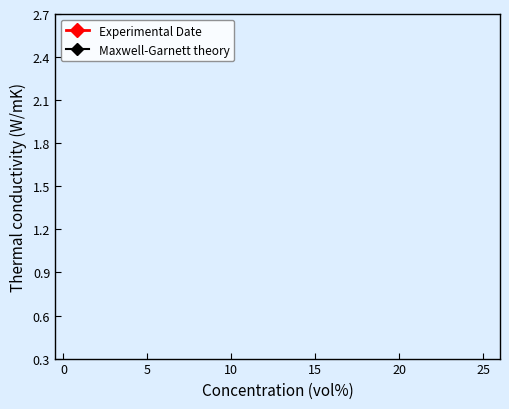

The Experimental Date series shows 1.7 at 0. True or false?

False